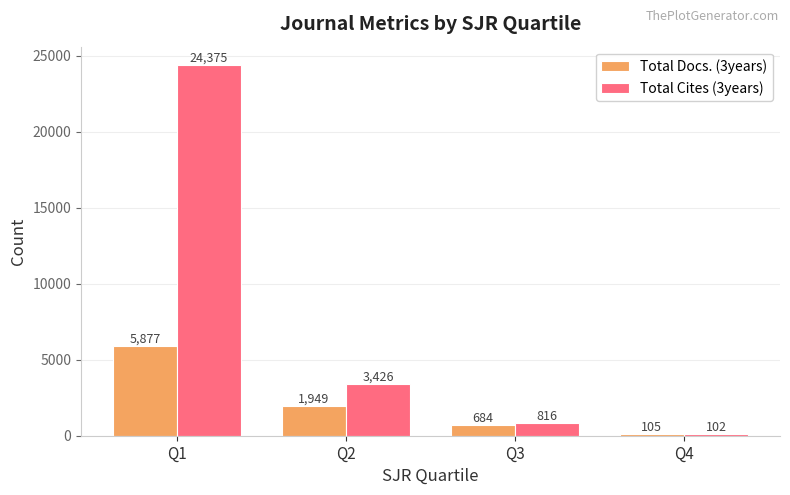

Rank the categories by Total Cites (3years) value from lowest to highest.

Q4, Q3, Q2, Q1